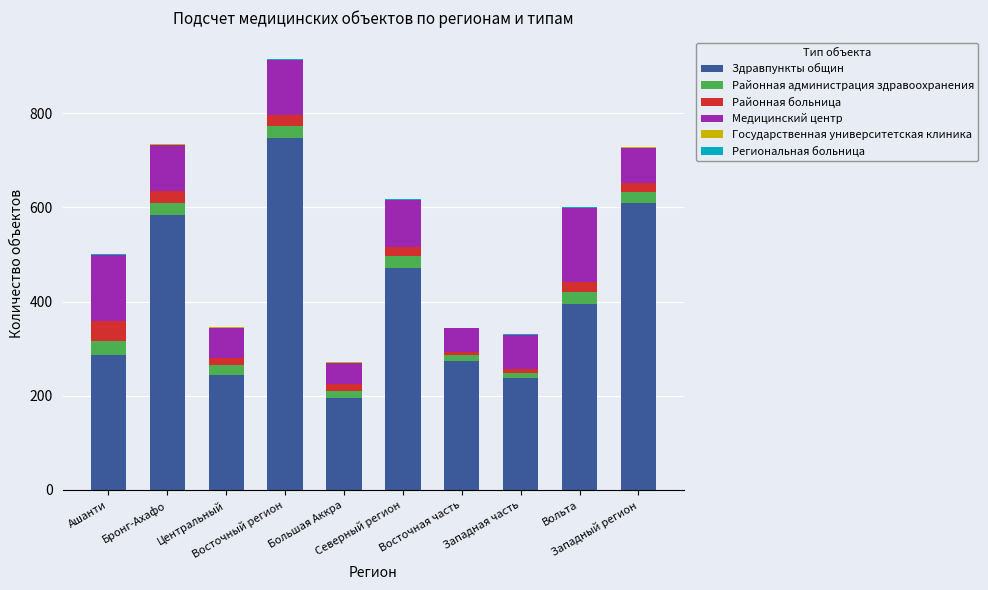

What is the sum of all Здравпункты общин values?

4042